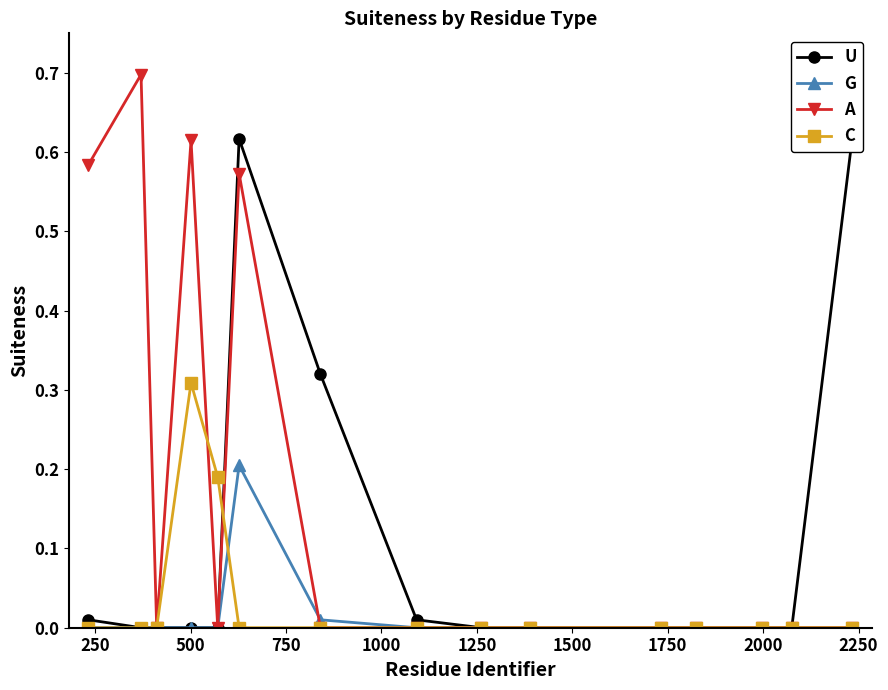

How many lines are shown in the chart?

4